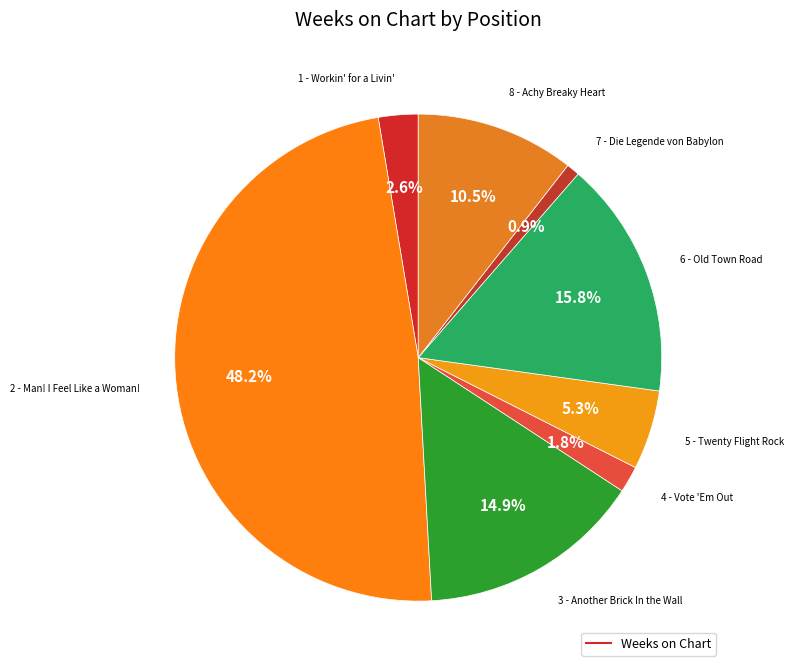

Rank the categories by value from highest to lowest.

2 - Man! I Feel Like a Woman!, 6 - Old Town Road, 3 - Another Brick In the Wall, 8 - Achy Breaky Heart, 5 - Twenty Flight Rock, 1 - Workin' for a Livin', 4 - Vote 'Em Out, 7 - Die Legende von Babylon